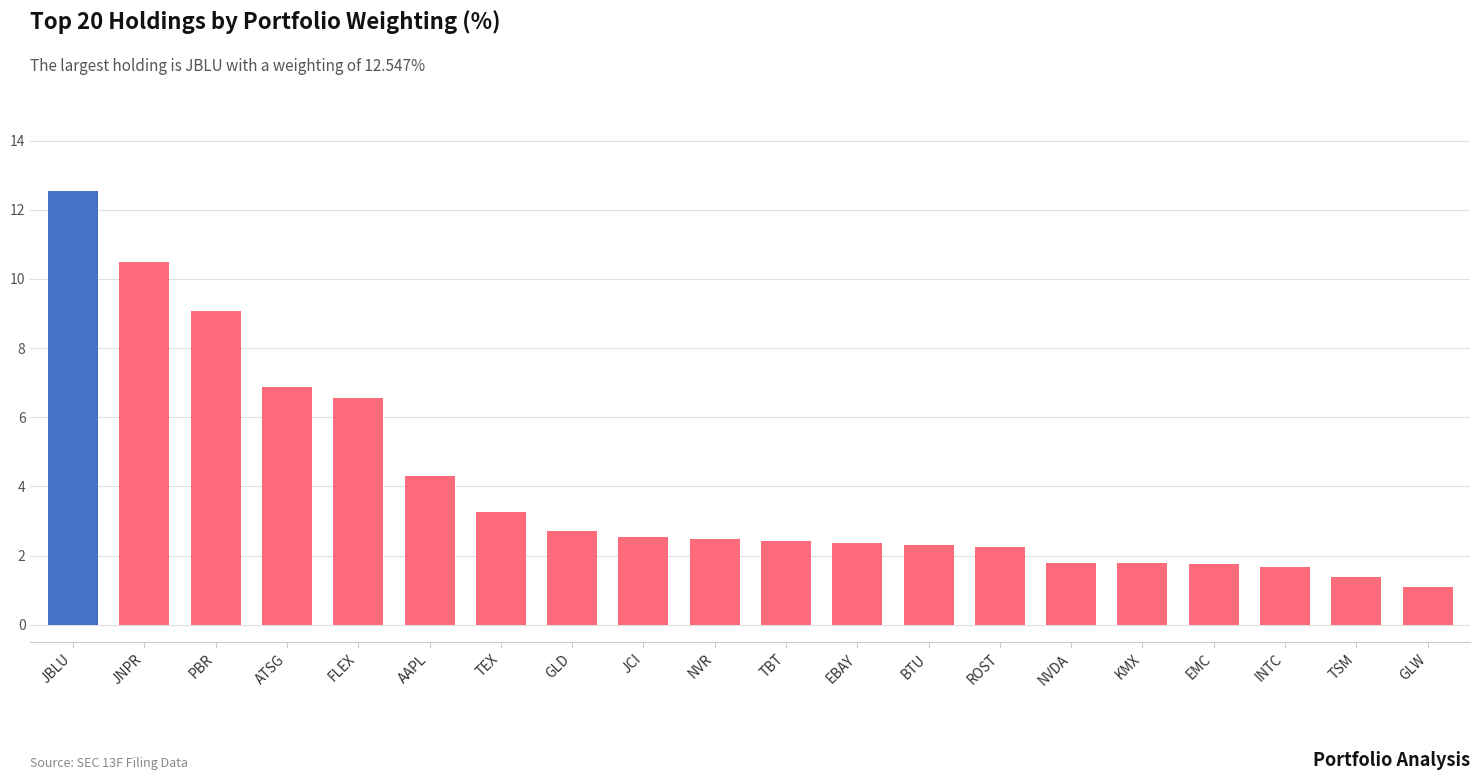

The chart shows a value of 12.5 at JBLU. True or false?

True